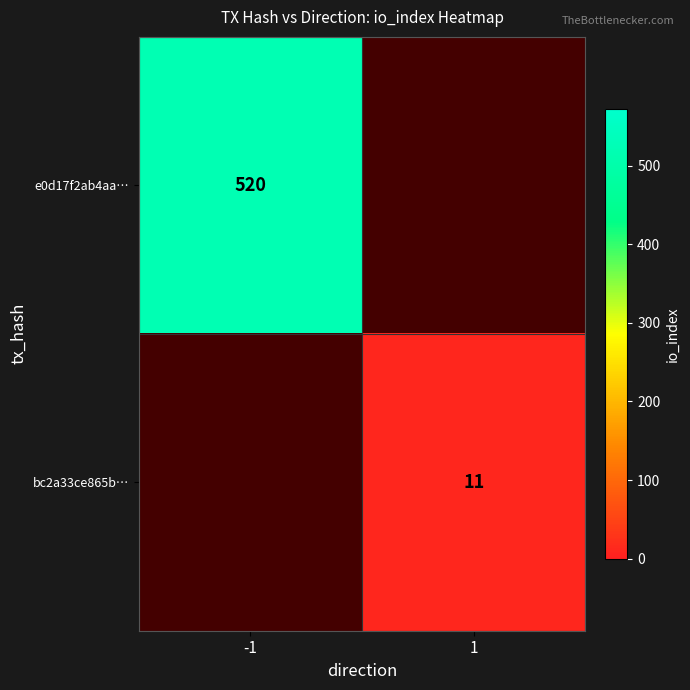

What is the minimum value shown in the chart?

11.0